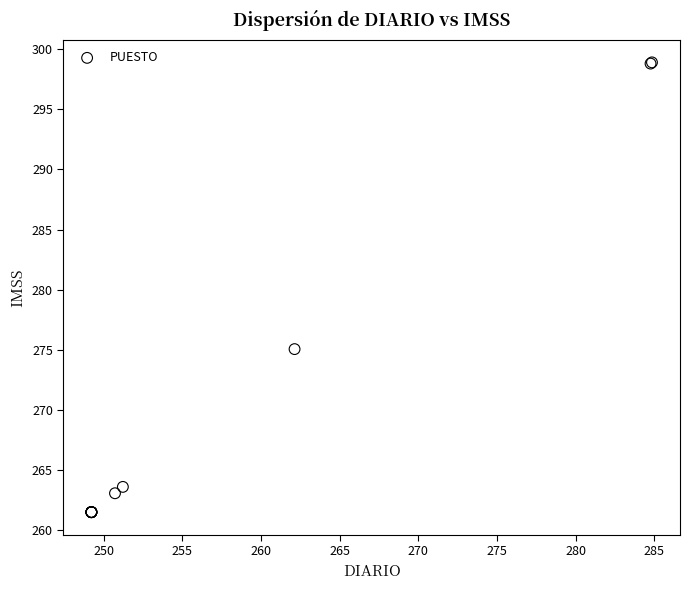

What Y value in the scatter plot is closest to 280?

275.1